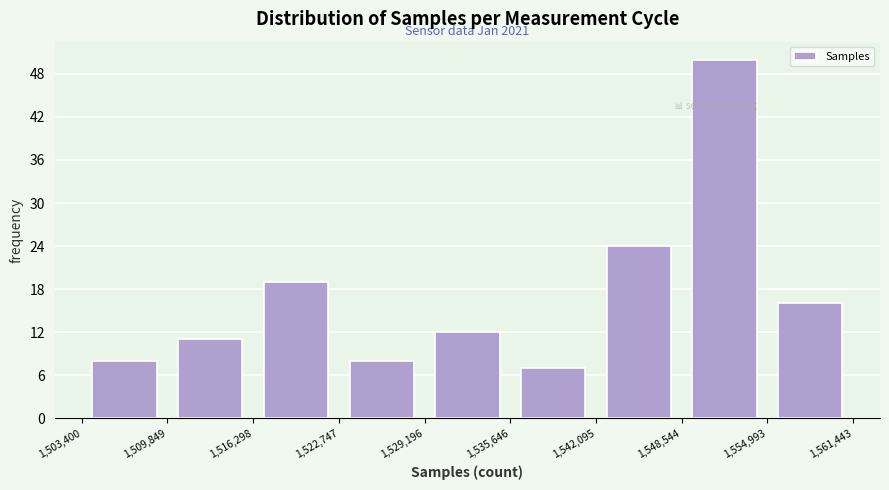

Over which range of the x-axis is the bar tallest?

1,548,544 to 1,554,993